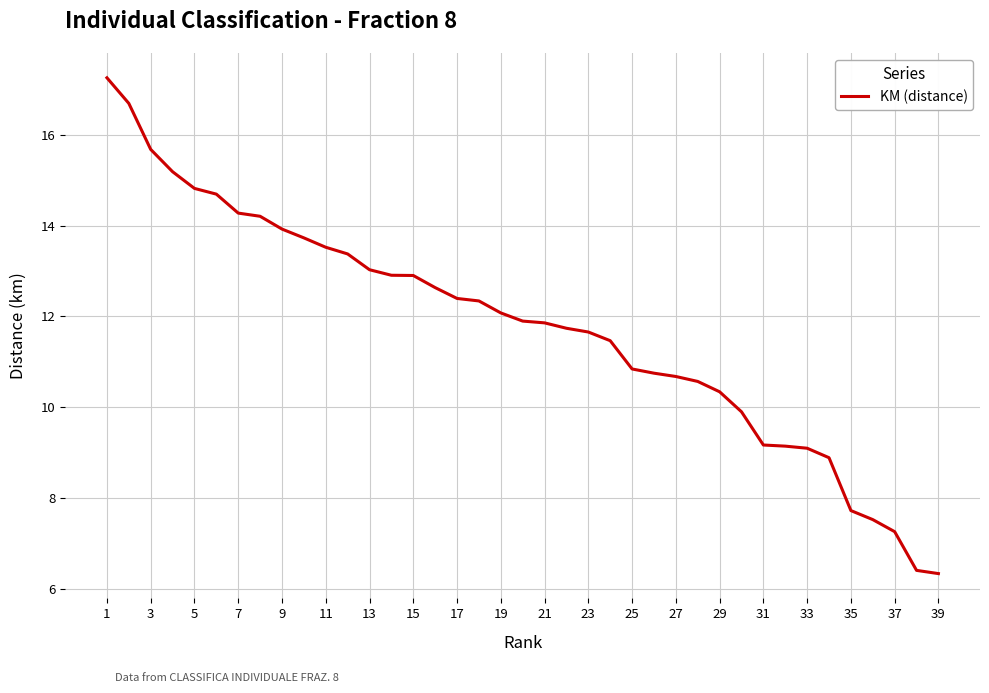

What is the smallest value displayed?

6.3